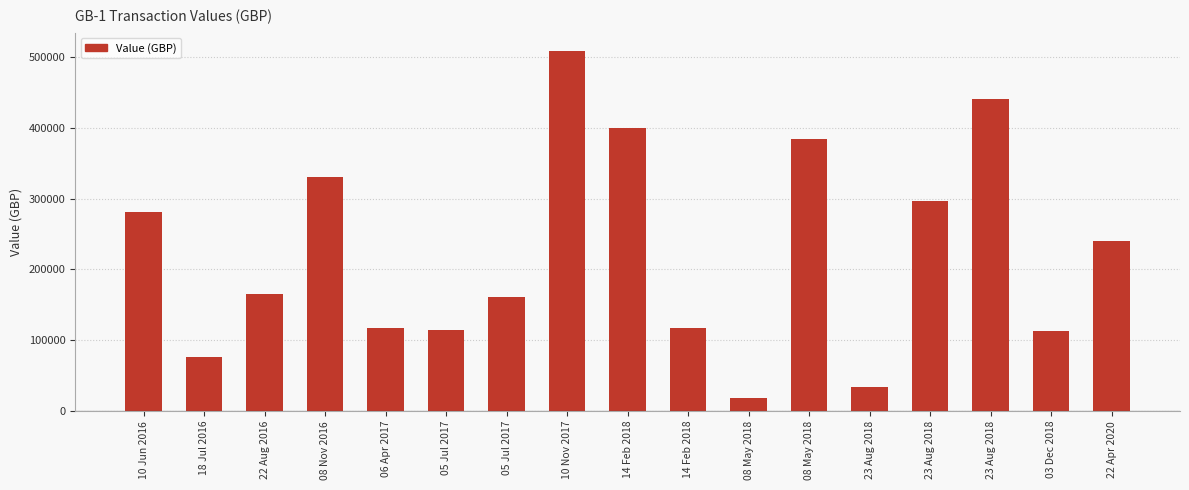

How many bars are there in total?

17